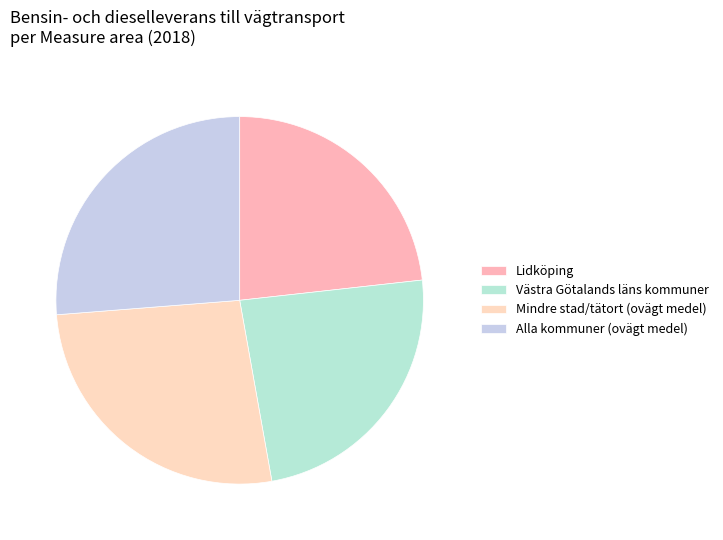

How many slices are in this pie chart?

4